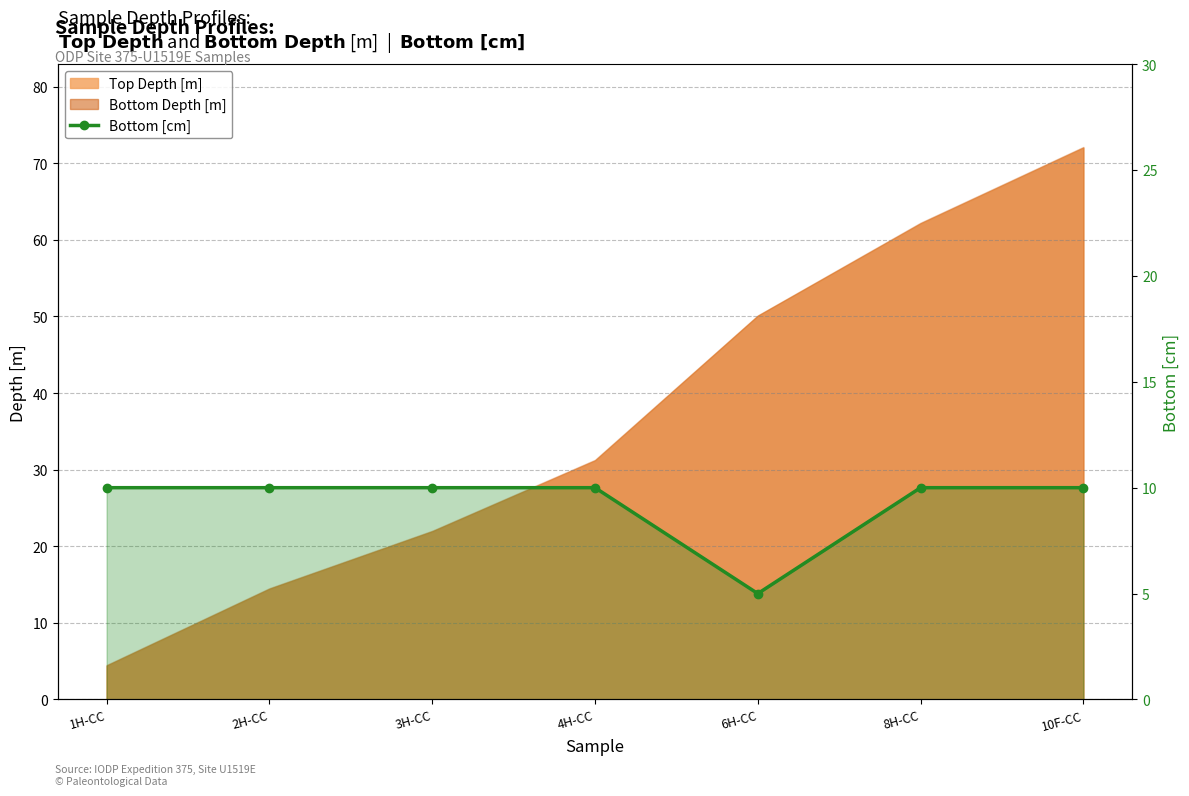

What is the difference between the maximum and minimum values?

5